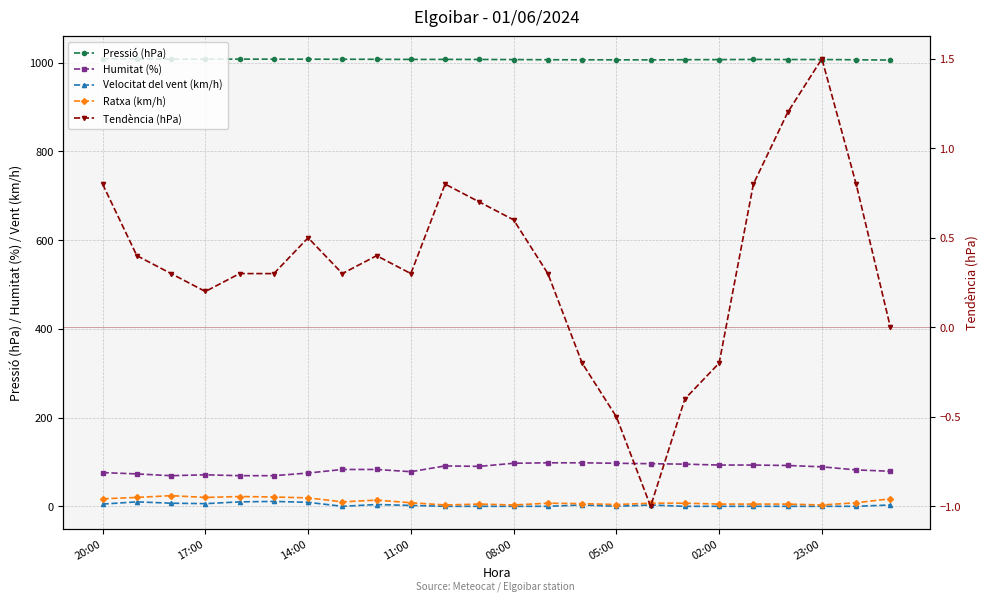

What are all the series names shown in the legend?

Pressió (hPa), Humitat (%), Velocitat del vent (km/h), Ratxa (km/h), Tendència (hPa)